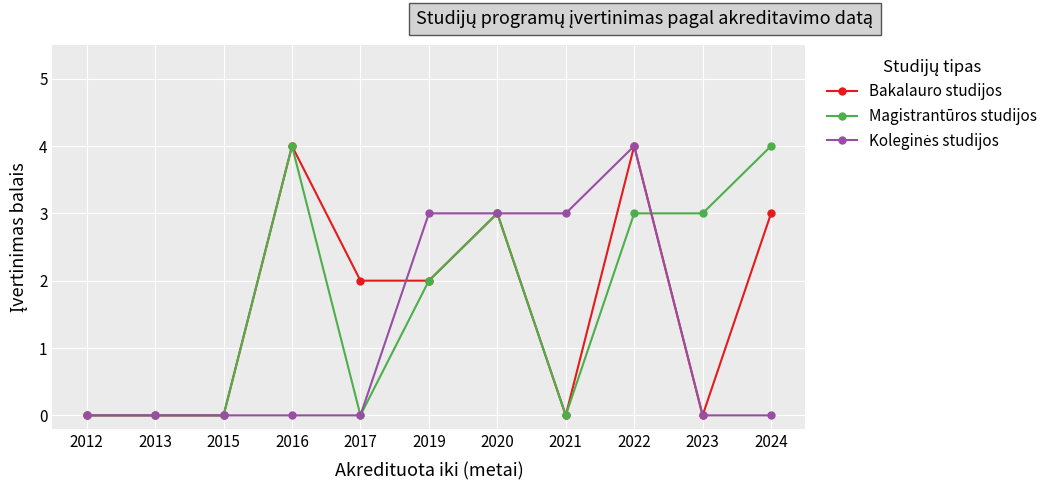

At which category is the sum across all series the highest?

2022